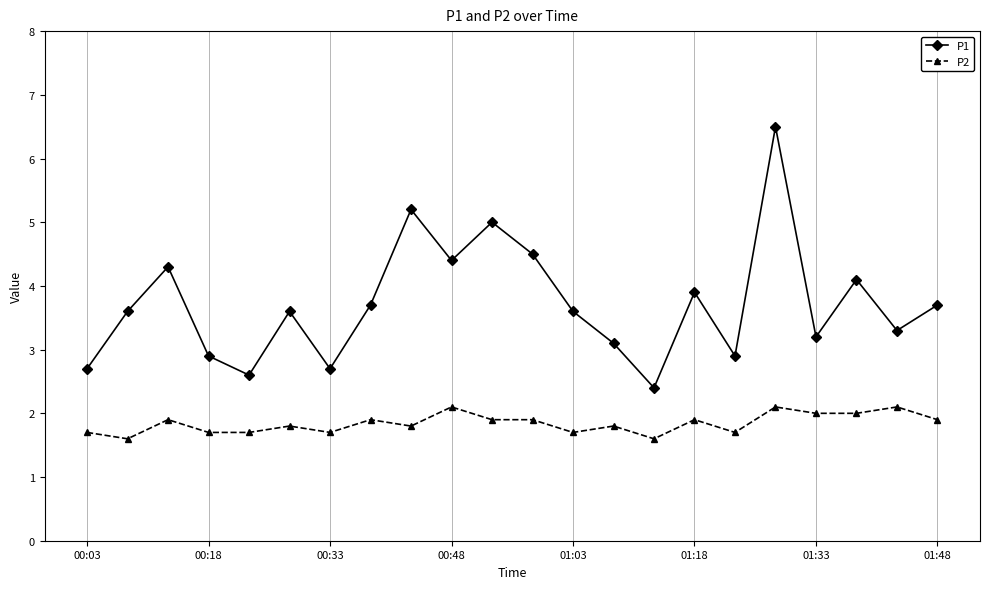

Which series has the largest total across all categories?

P1